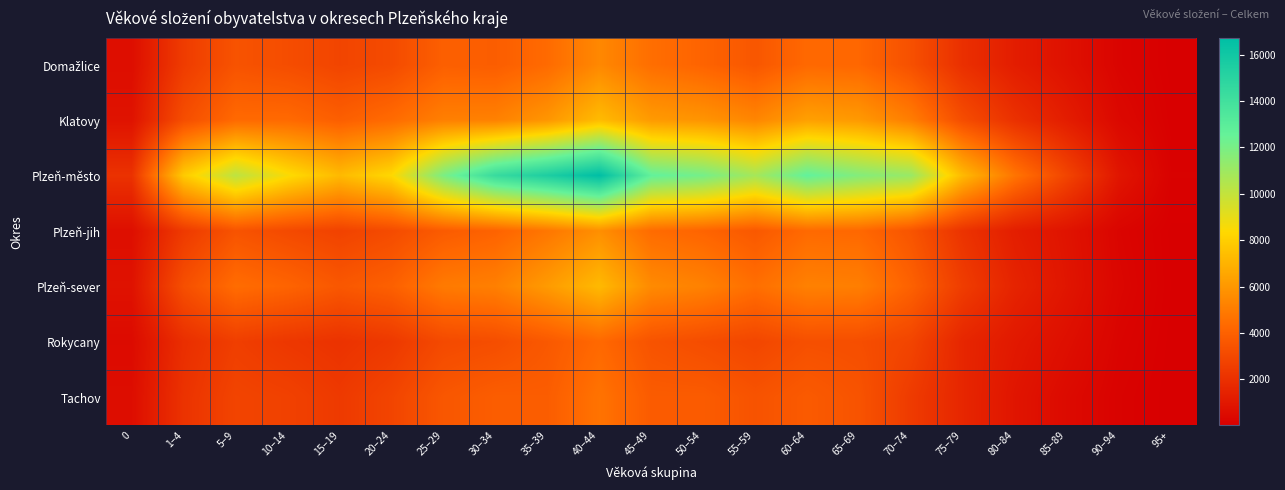

How many data points does each series have?

21